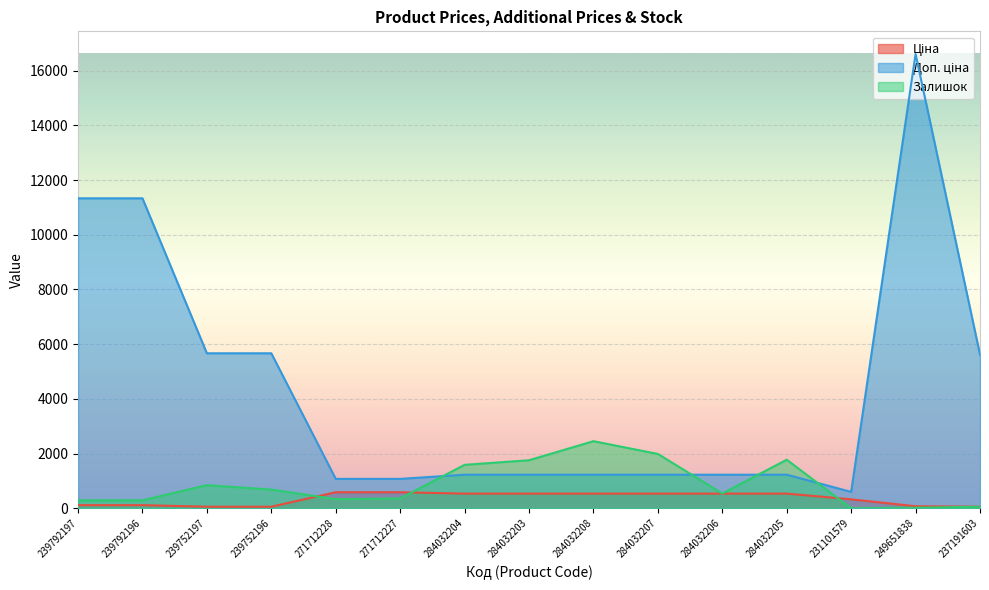

What is the label of the 6th point from the left?

271712227